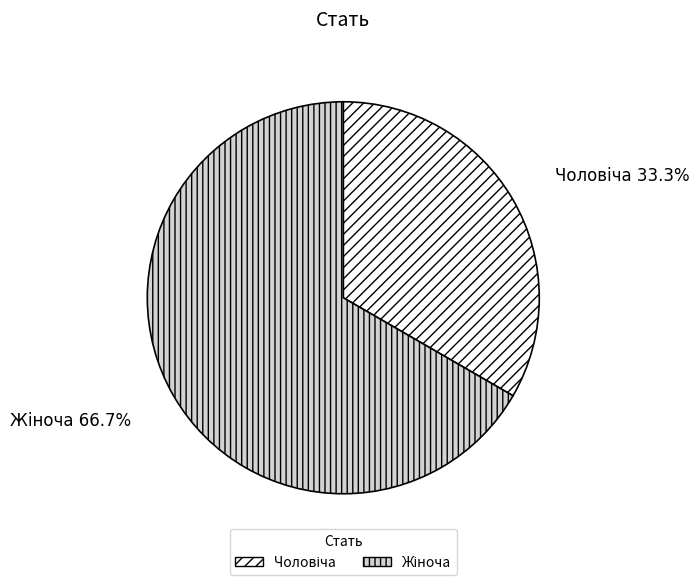

Is there a majority slice in this chart?

Yes